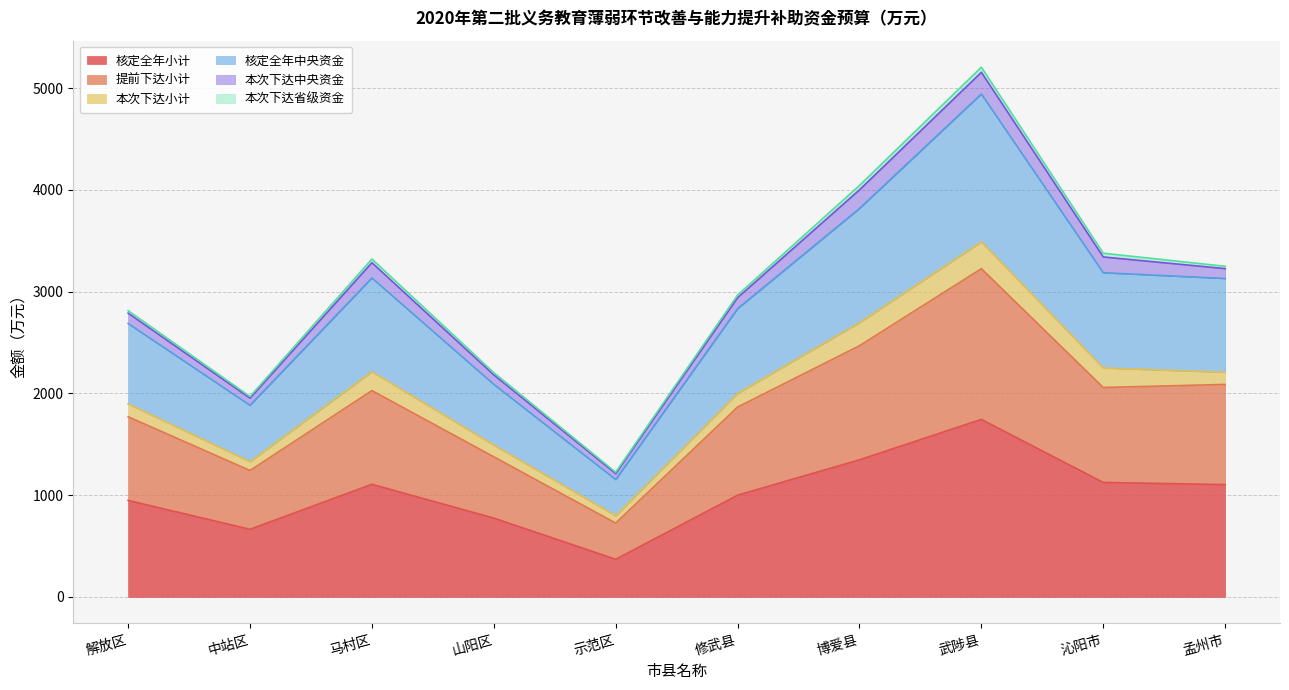

True or false: 核定全年中央资金 and 提前下达小计 intersect in this chart.

False